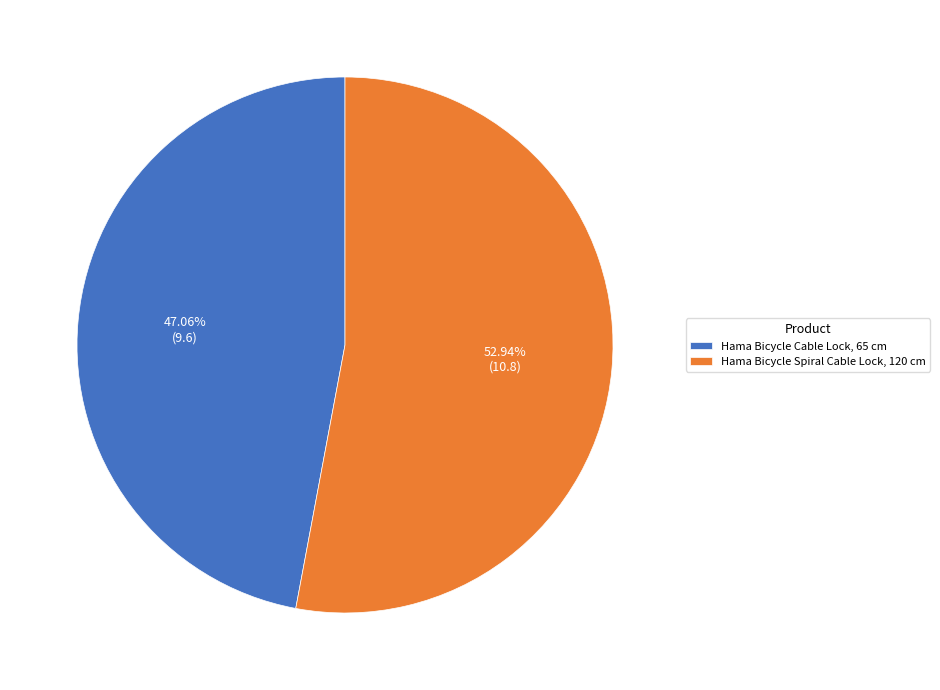

Which category has the smallest portion of the pie?

Hama Bicycle Cable Lock, 65 cm